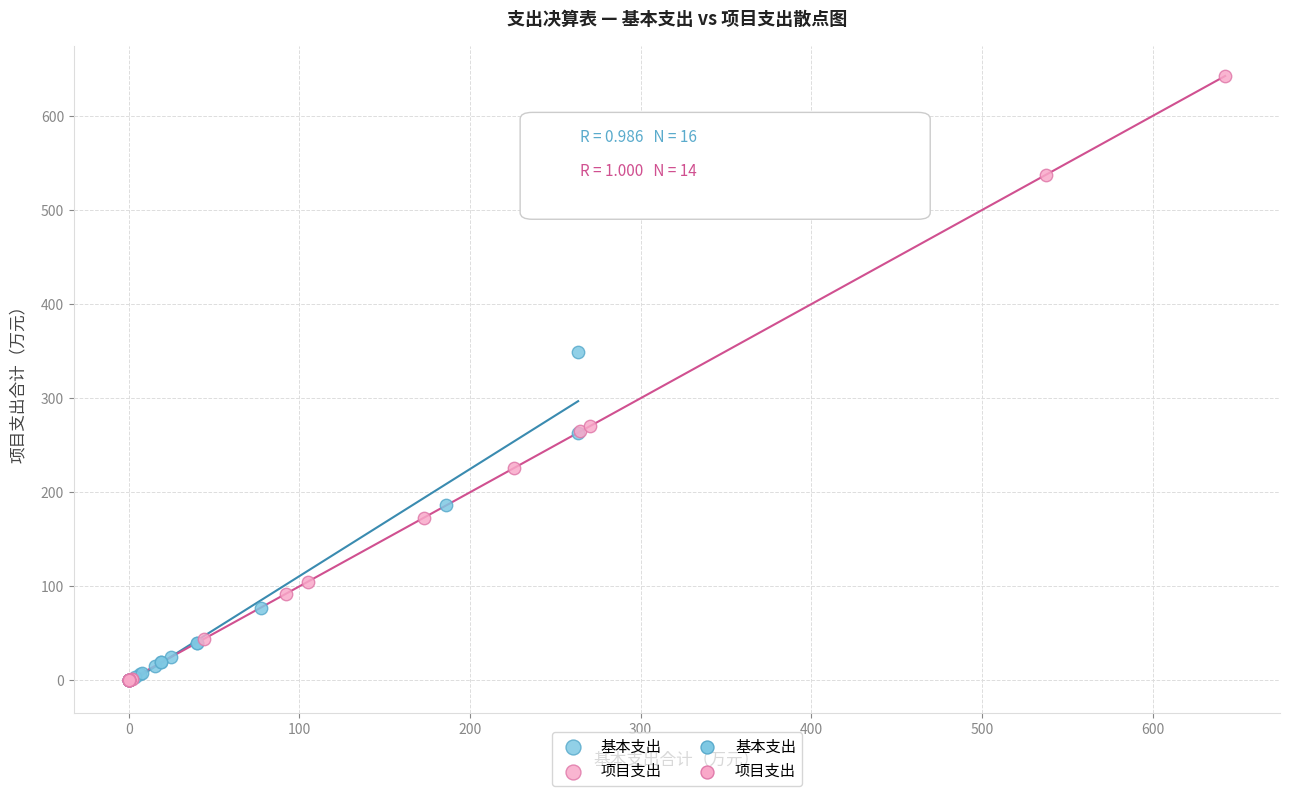

Which series reaches the maximum Y coordinate?

项目支出